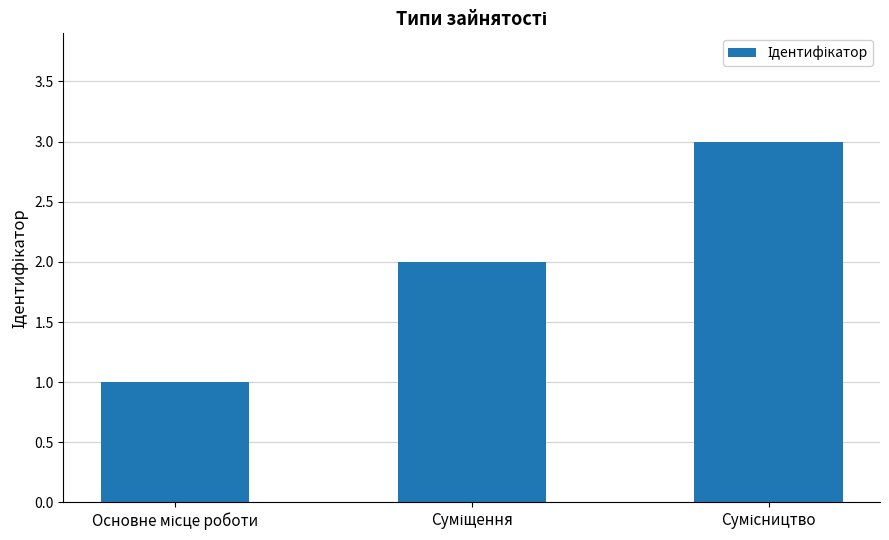

Reading left to right, transcribe all the data shown in this chart.

1	2	3